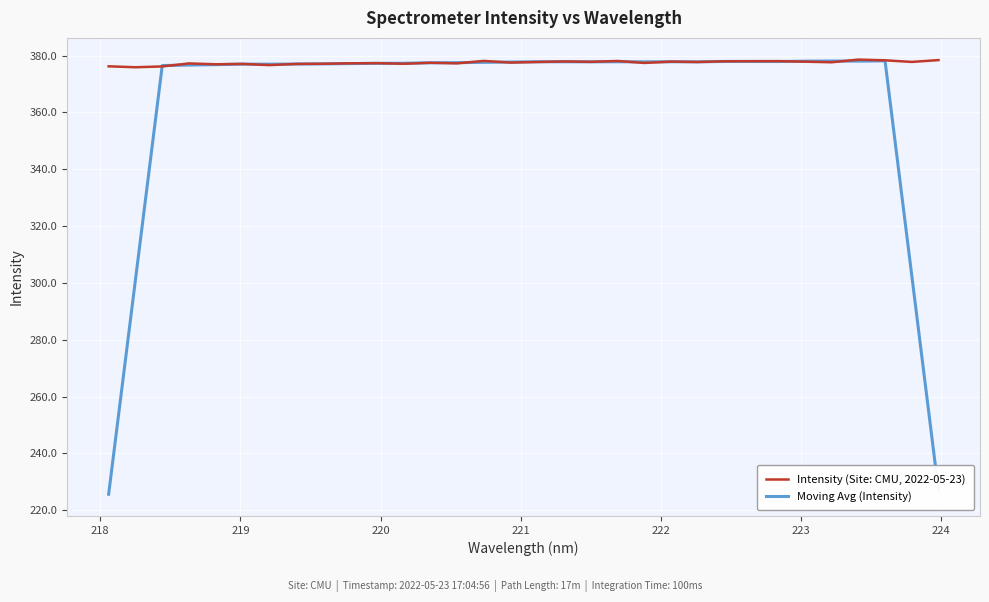

What is the greatest value displayed?

378.6